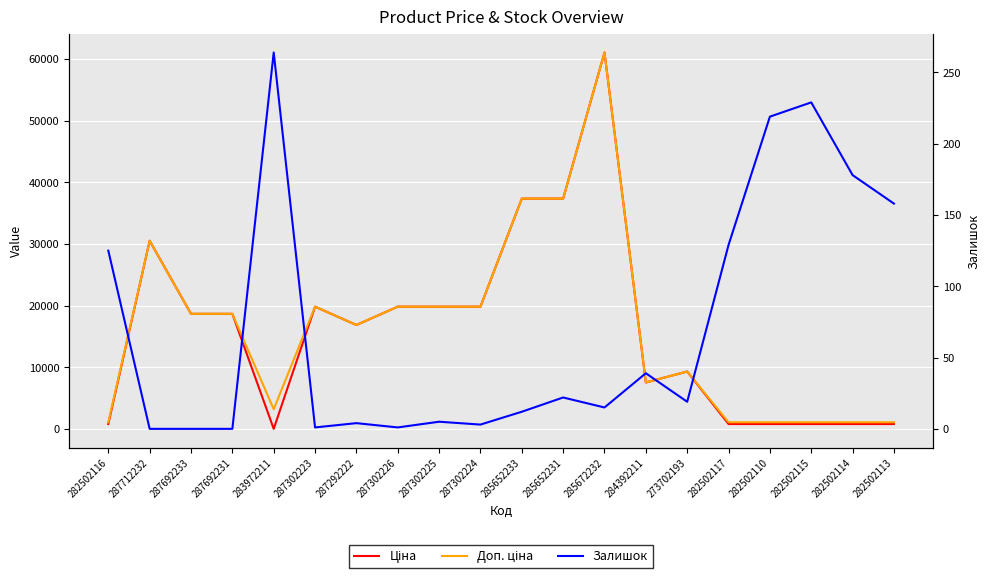

What position from the right is 273702193?

6